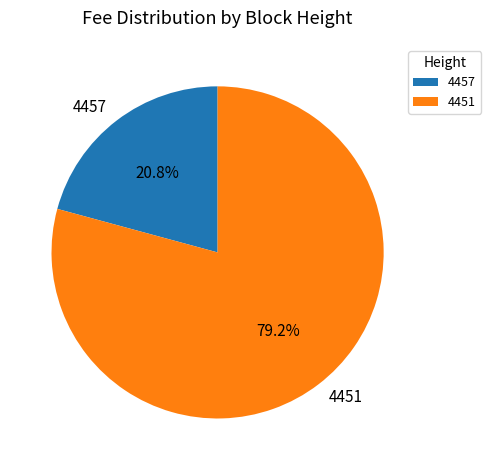

Is it true that 4451 is 79% of the pie?

True